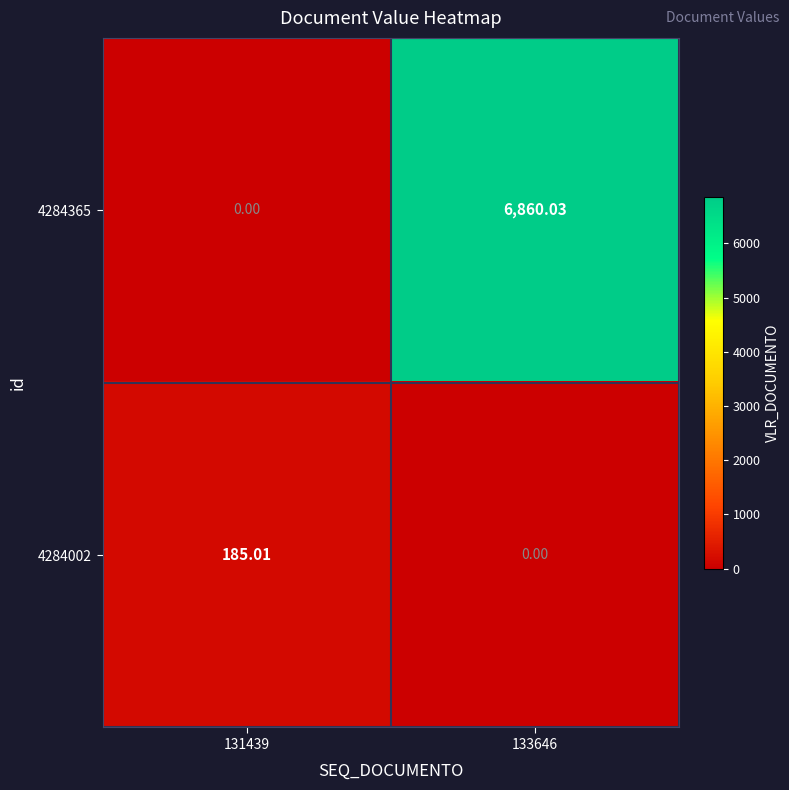

How many series are shown in this chart?

2